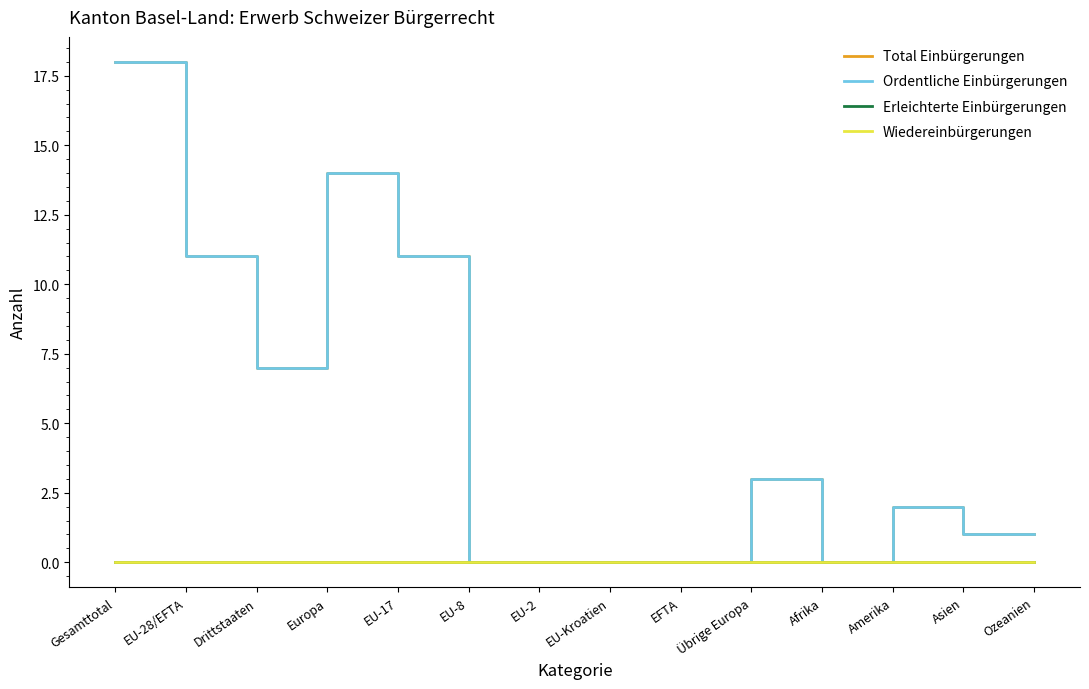

What is the difference between the highest and lowest values at Amerika?

2